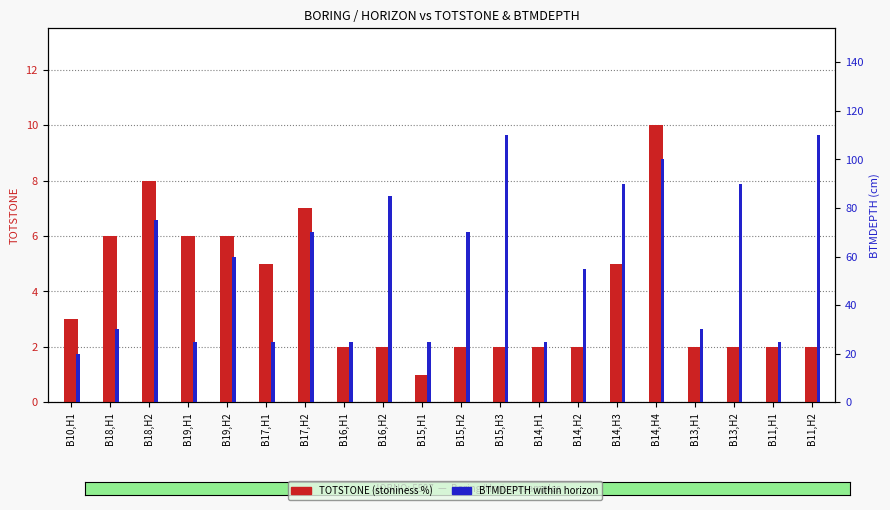

Between B17,H2 and B11,H2, which series saw the biggest shift?

BTMDEPTH